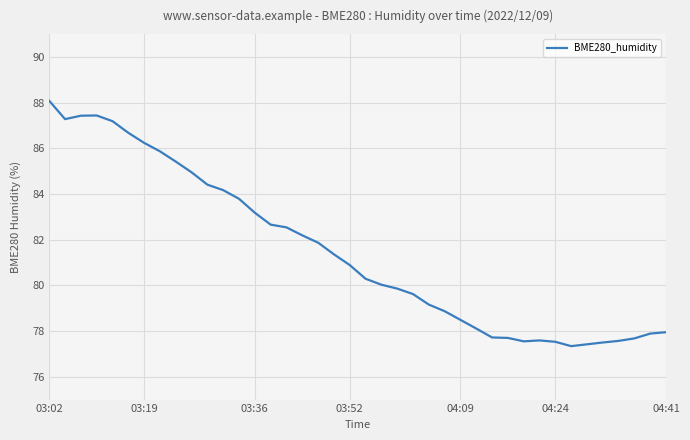

What is the minimum value shown in the chart?

77.3